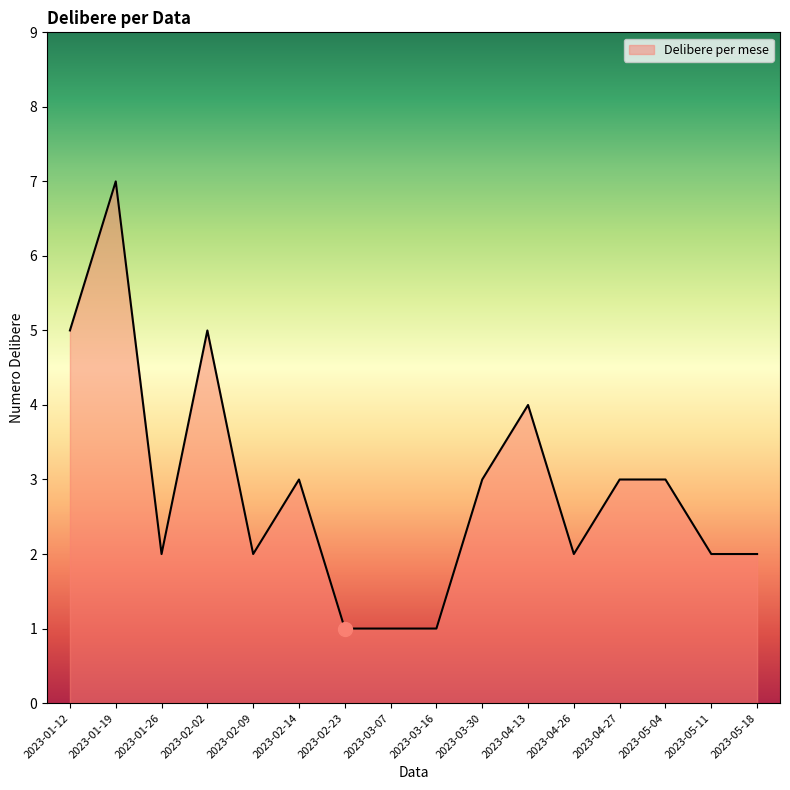

What value does the data have at 2023-04-13?

4